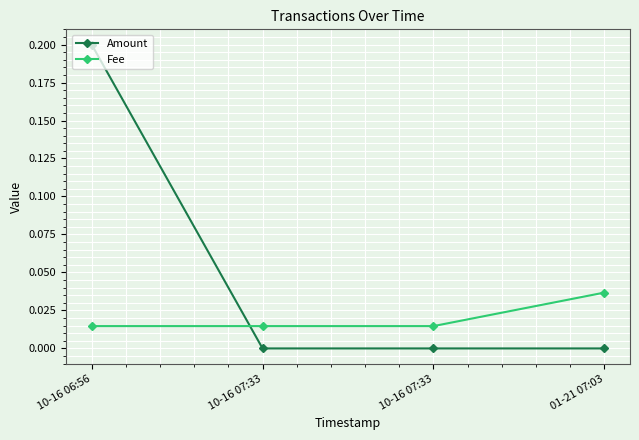

How many lines are shown in the chart?

2